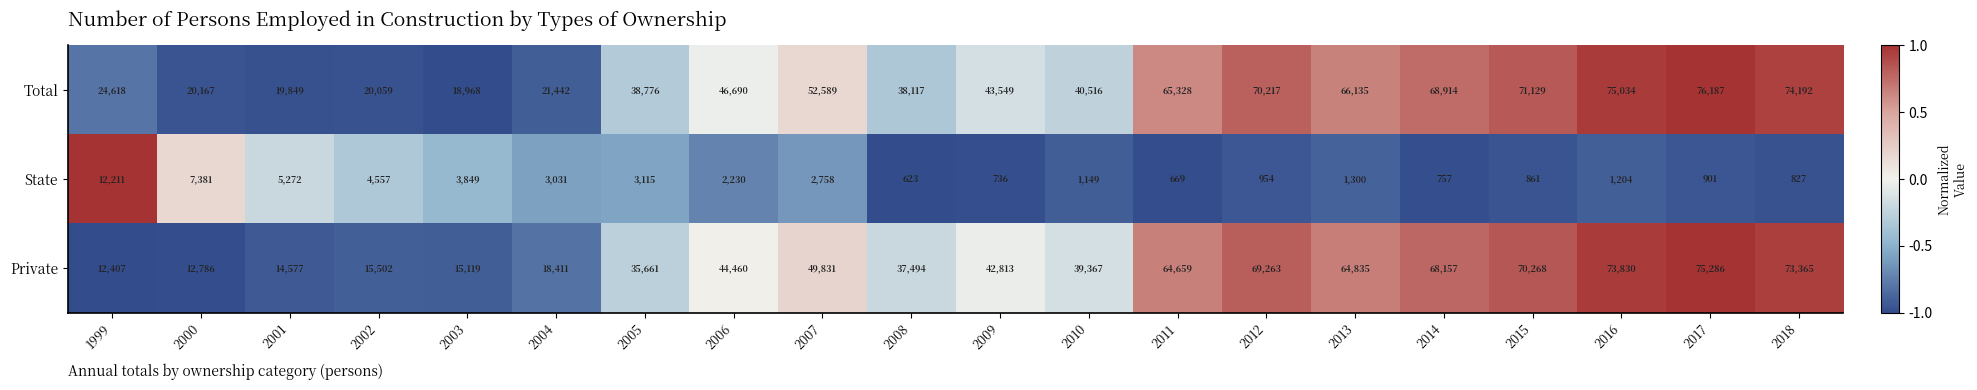

Rank the series at 2016 from lowest to highest value.

State, Private, Total